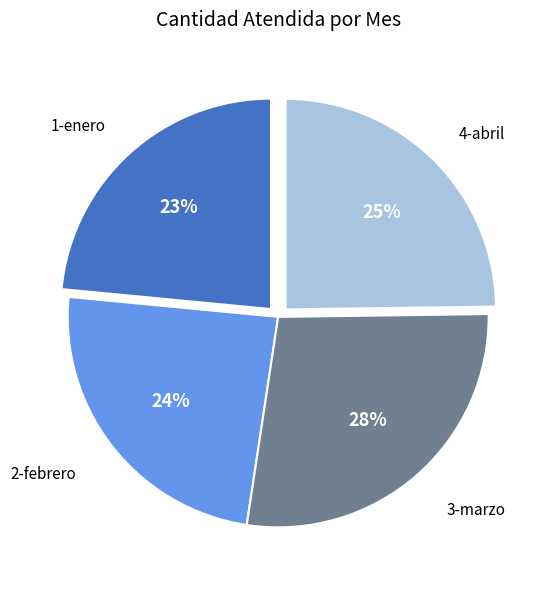

To the nearest percent, what is the average slice percentage?

25%